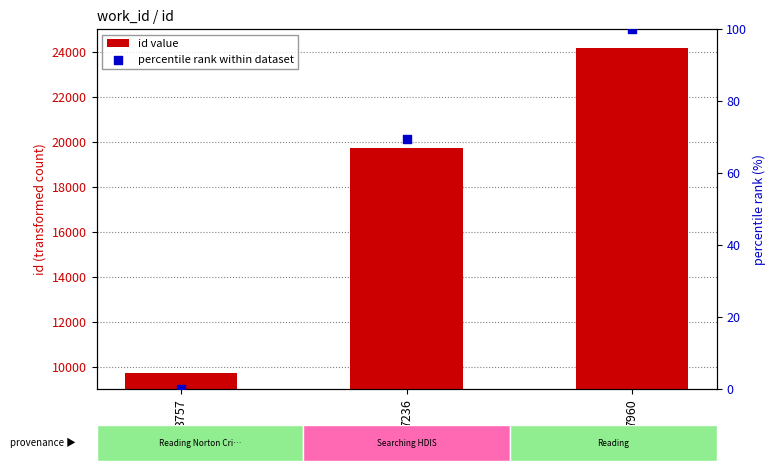

What are all the series names shown in the legend?

id value, percentile rank within dataset